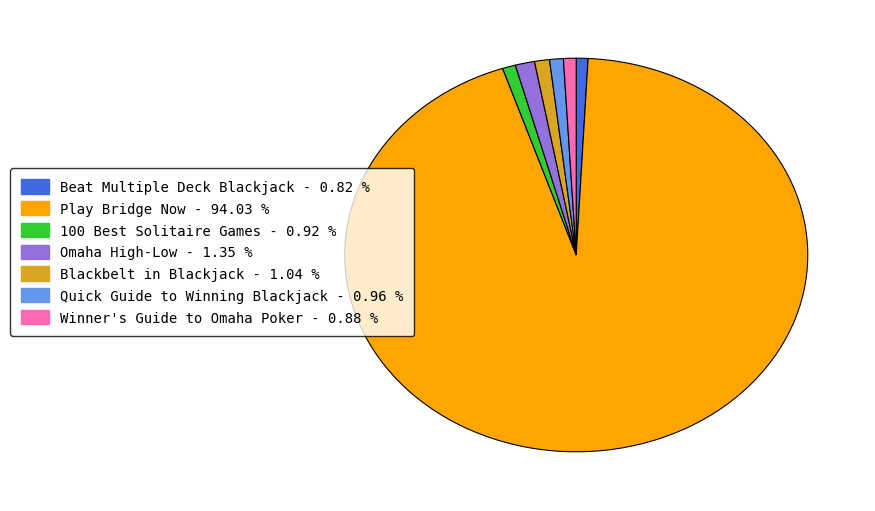

Is it true that Beat Multiple Deck Blackjack is 11% of the pie?

False